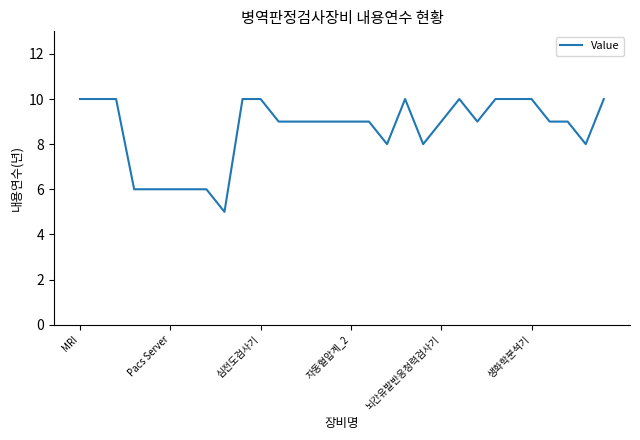

What is the minimum value shown in the chart?

5